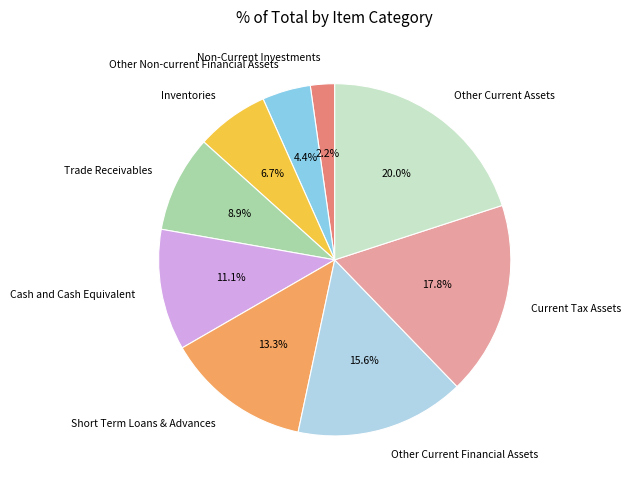

To the nearest percent, what is the average slice percentage?

11%